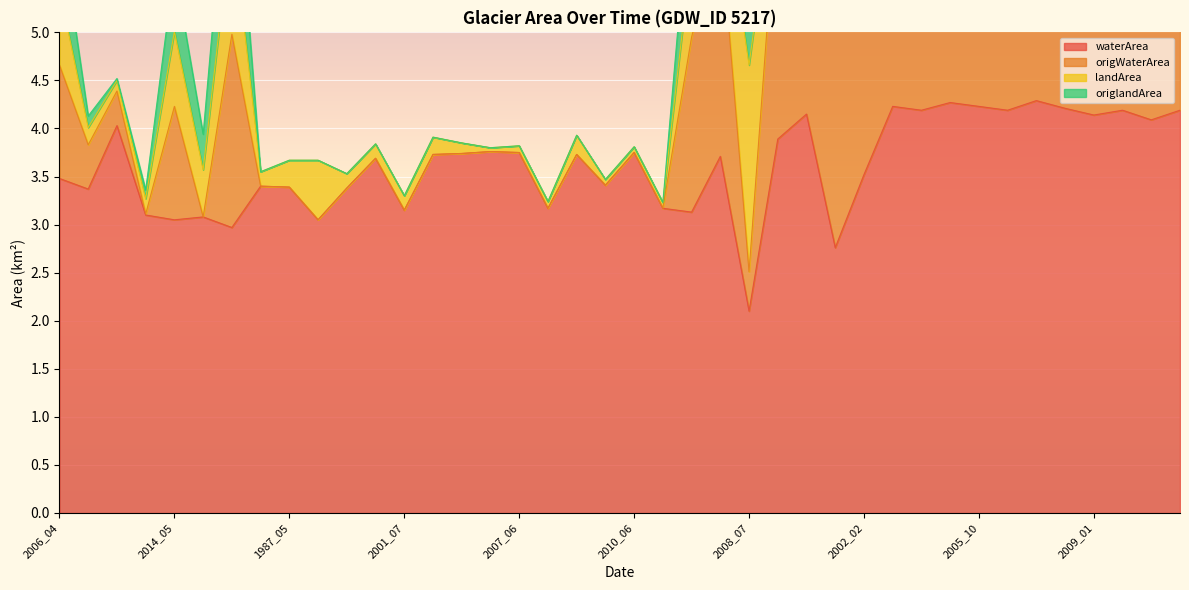

At 2002_12, list the series in order from smallest to largest.

waterArea, origWaterArea